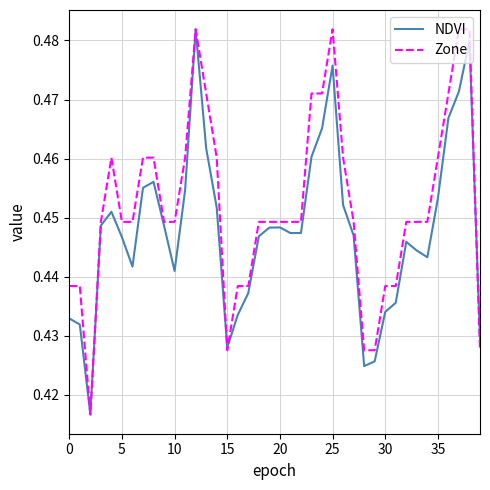

Rank the series by their average value, from lowest to highest.

NDVI, Zone